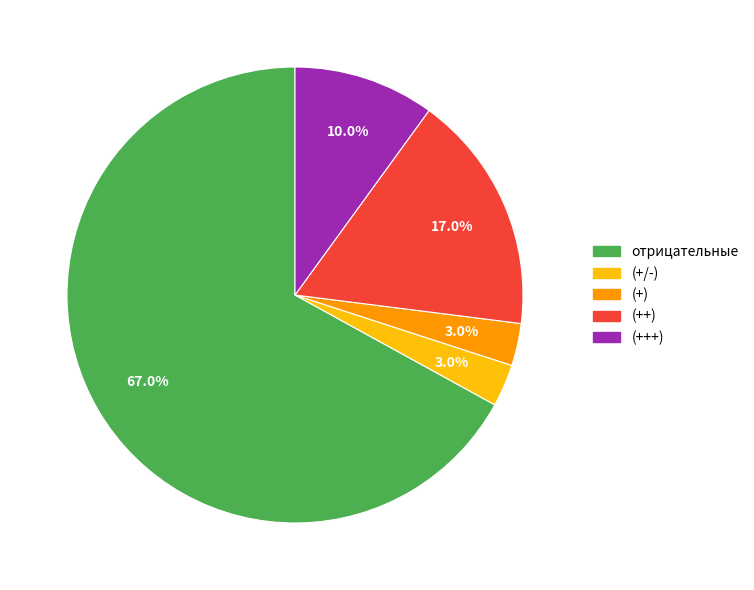

How many segments does this pie chart have?

5